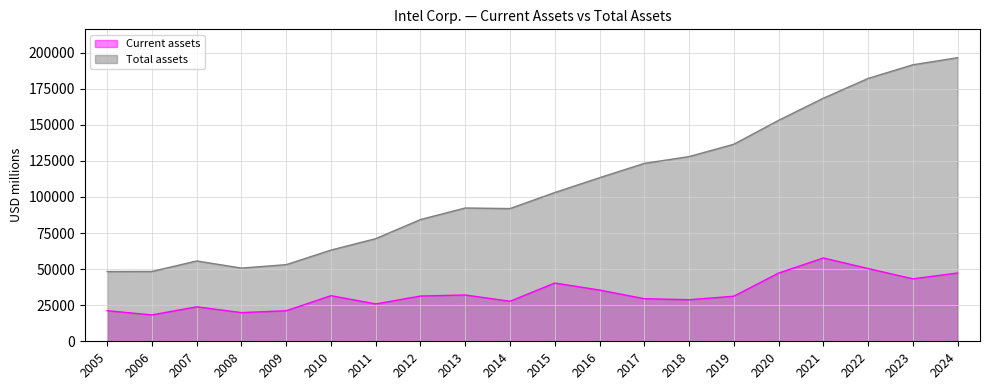

Where is Total assets nearest to the value 122399?

2017